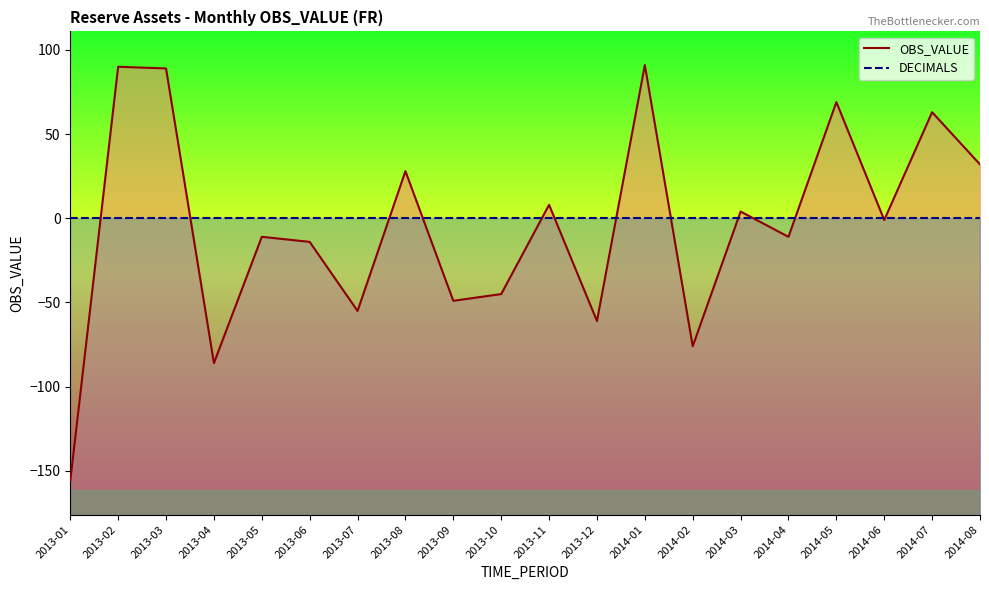

True or false: DECIMALS has more than 2 points higher than both neighbors.

False